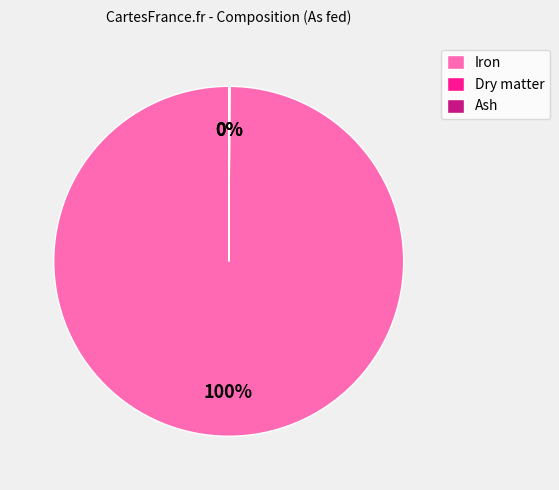

Is it true that Iron is 100% of the pie?

True